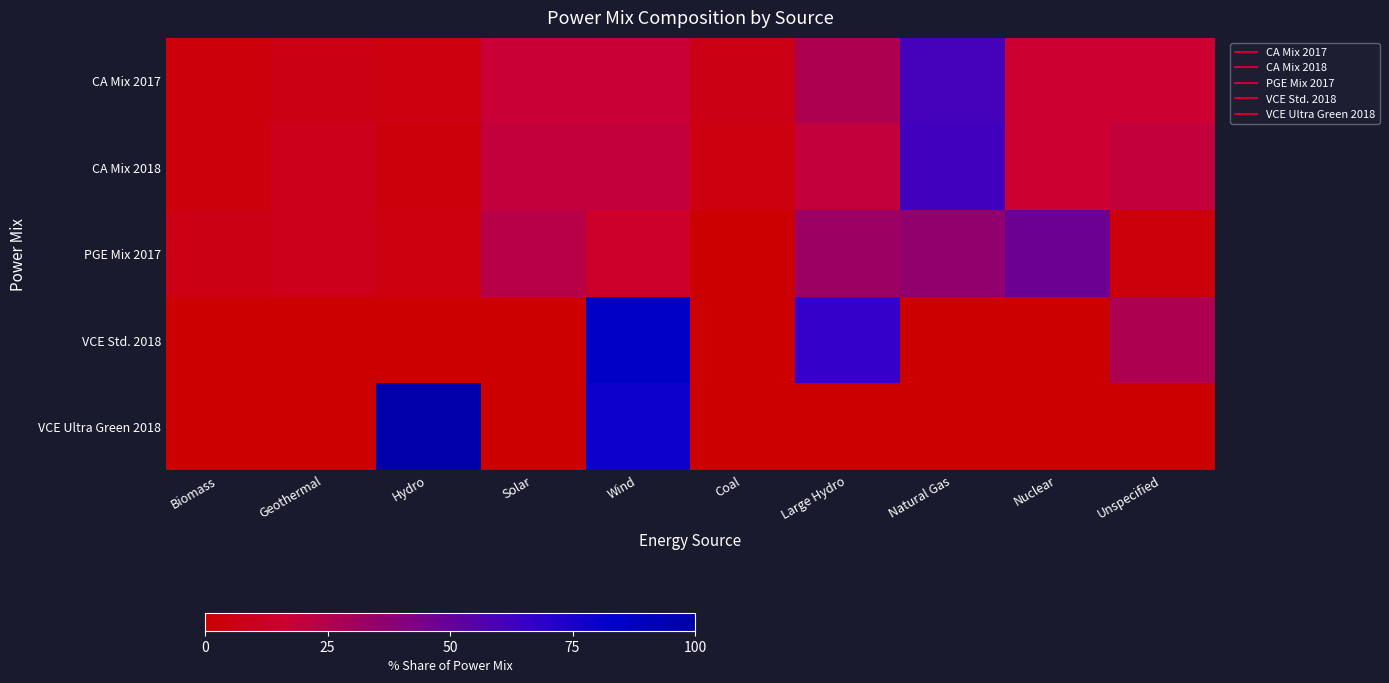

Reading left to right, extract all data points from this chart.

CA Mix 2017: Biomass=0.0	Geothermal=0.0	Hydro=0.0	Solar=0.1	Wind=0.1	Coal=0.0	Large Hydro=0.1	Natural Gas=0.3	Nuclear=0.1	Unspecified=0.1
CA Mix 2018: Biomass=0.0	Geothermal=0.1	Hydro=0.0	Solar=0.1	Wind=0.1	Coal=0.0	Large Hydro=0.1	Natural Gas=0.3	Nuclear=0.1	Unspecified=0.1
PGE Mix 2017: Biomass=0.0	Geothermal=0.1	Hydro=0.0	Solar=0.1	Wind=0.1	Coal=0.0	Large Hydro=0.2	Natural Gas=0.2	Nuclear=0.3	Unspecified=0.0
VCE Std. 2018: Biomass=0.0	Geothermal=0.0	Hydro=0.0	Solar=0.0	Wind=0.5	Coal=0.0	Large Hydro=0.4	Natural Gas=0.0	Nuclear=0.0	Unspecified=0.1
VCE Ultra Green 2018: Biomass=0.0	Geothermal=0.0	Hydro=0.6	Solar=0.0	Wind=0.4	Coal=0.0	Large Hydro=0.0	Natural Gas=0.0	Nuclear=0.0	Unspecified=0.0